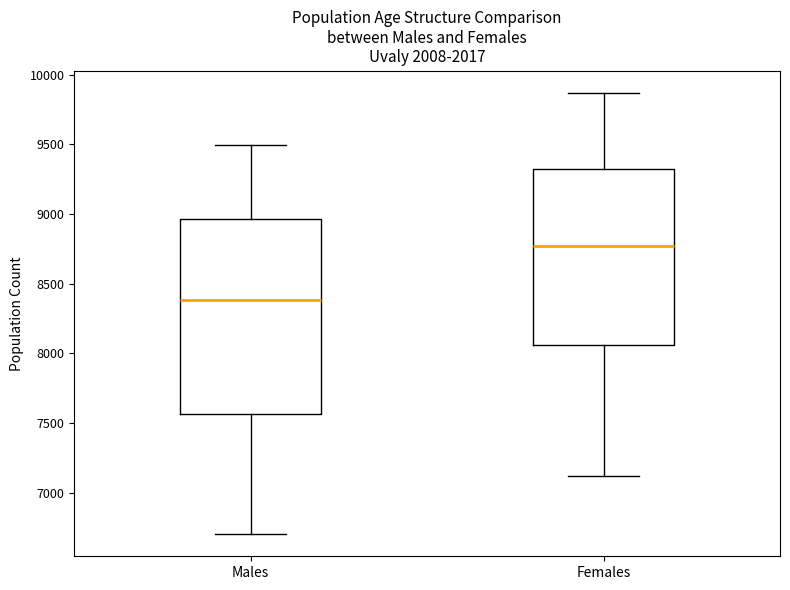

Where is the lower edge of the box for Females on the y-axis? The values are not printed on the chart, so give them approximately, as read against the axis.

8050